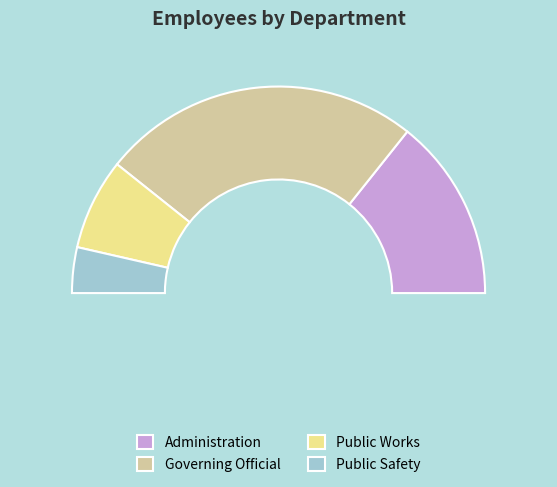

What is the largest slice in the pie chart?

Governing Official